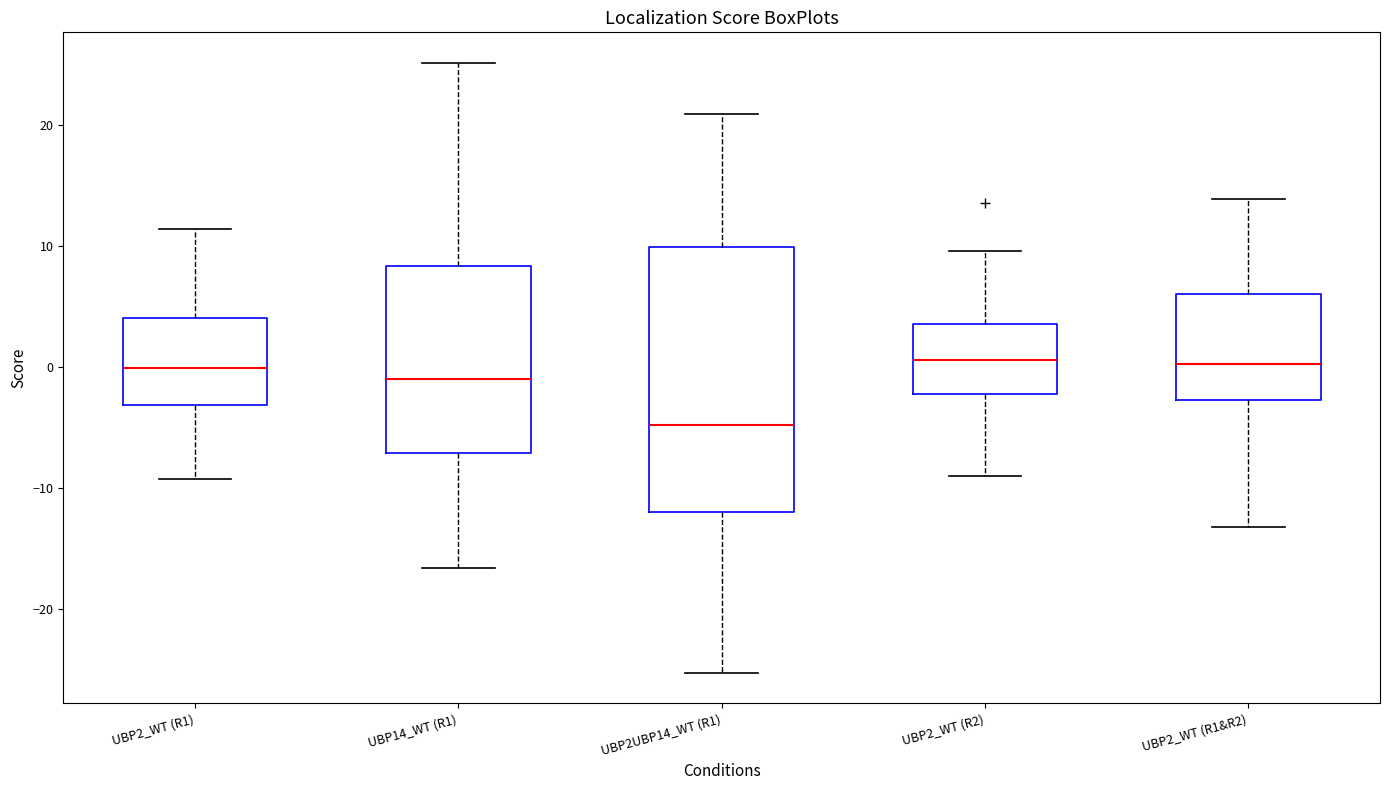

Which box has the lowest median line?

UBP2UBP14_WT (R1)